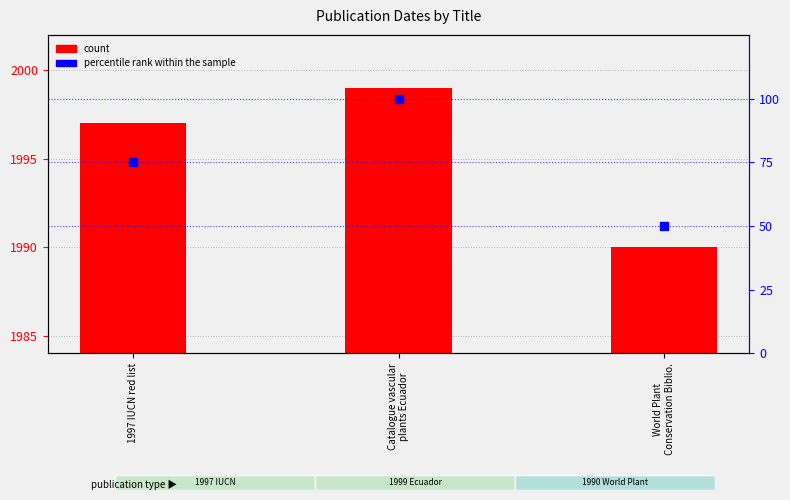

Which series reaches the minimum Y coordinate?

percentile rank within the sample